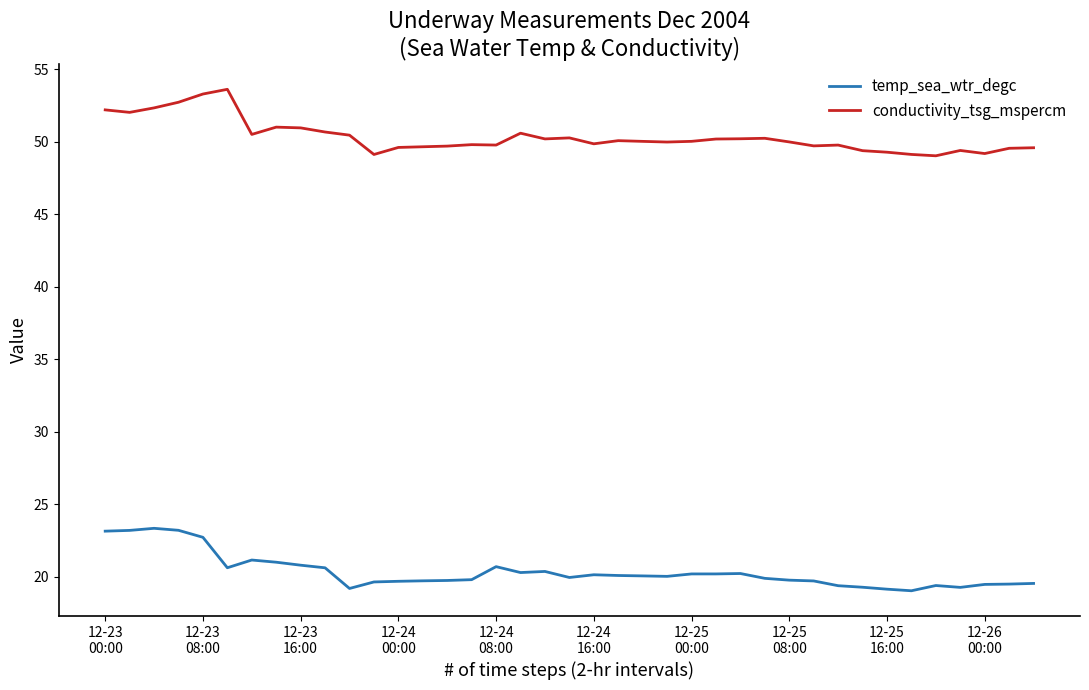

List the series in order of their overall mean, highest first.

conductivity_tsg_mspercm, temp_sea_wtr_degc